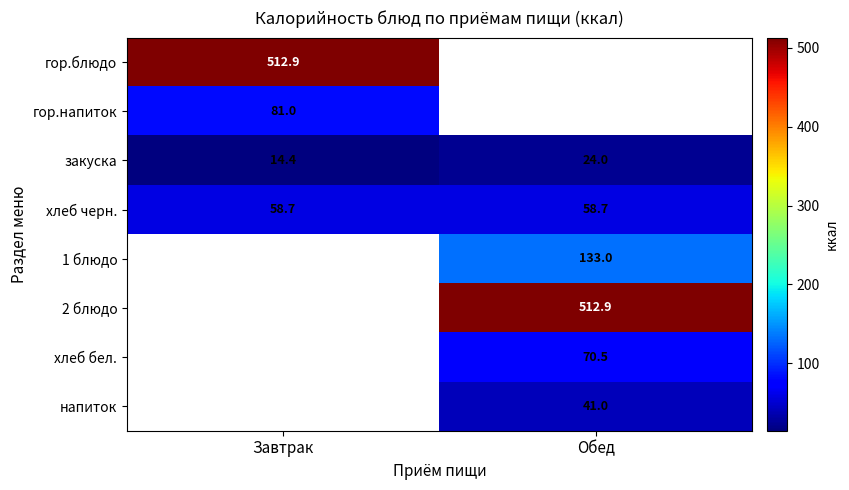

Count the number of data series in this chart.

8